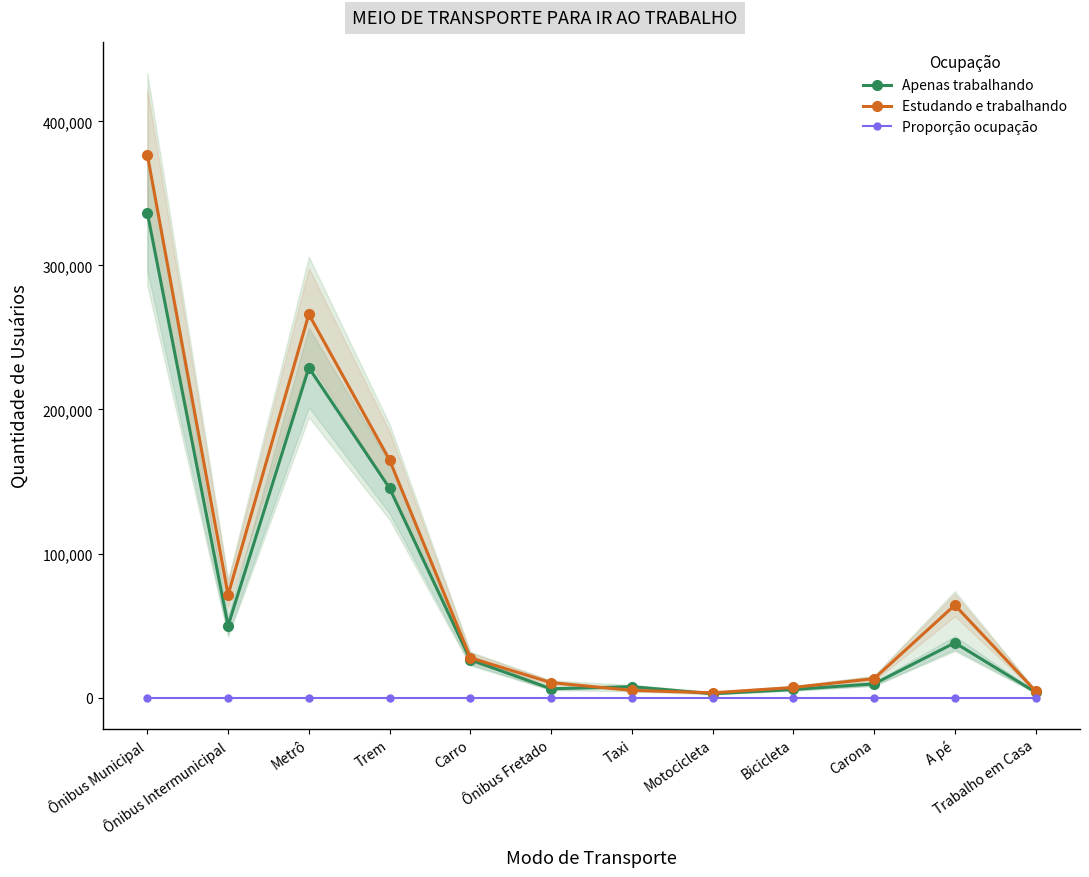

At how many categories does at least one series exceed 68204?

4